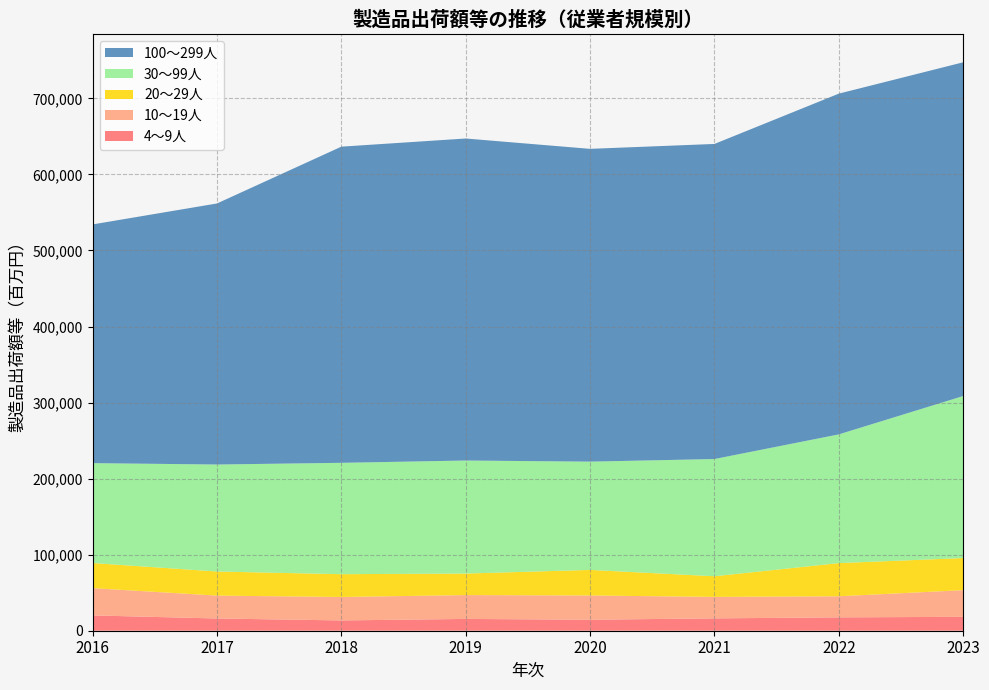

At how many categories does at least one series exceed 336888?

7